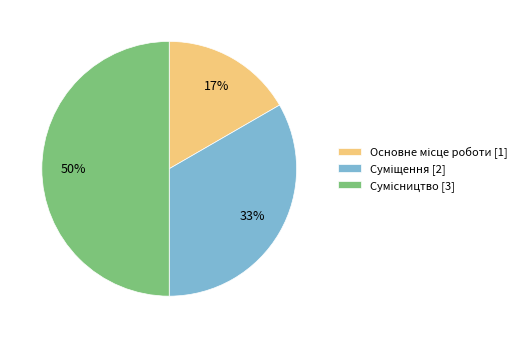

To the nearest percent, what is the difference between the largest and smallest slice percentages?

33%